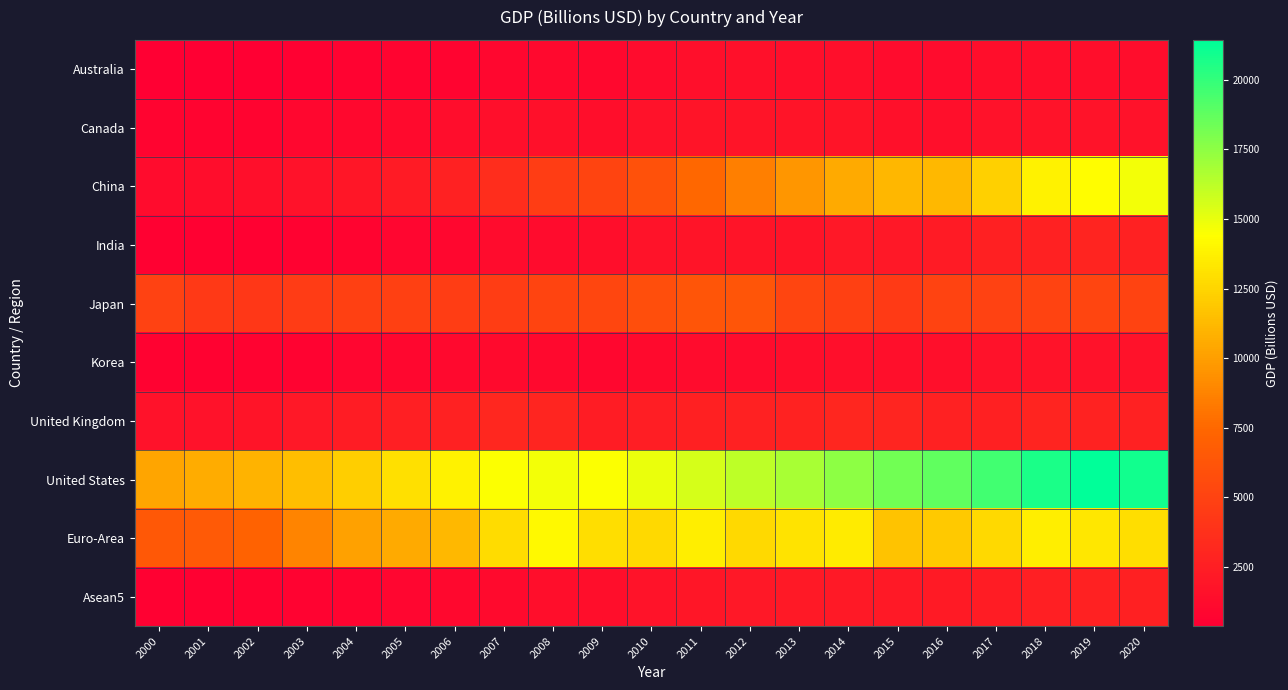

At which category does the chart reach its peak across all series?

2019